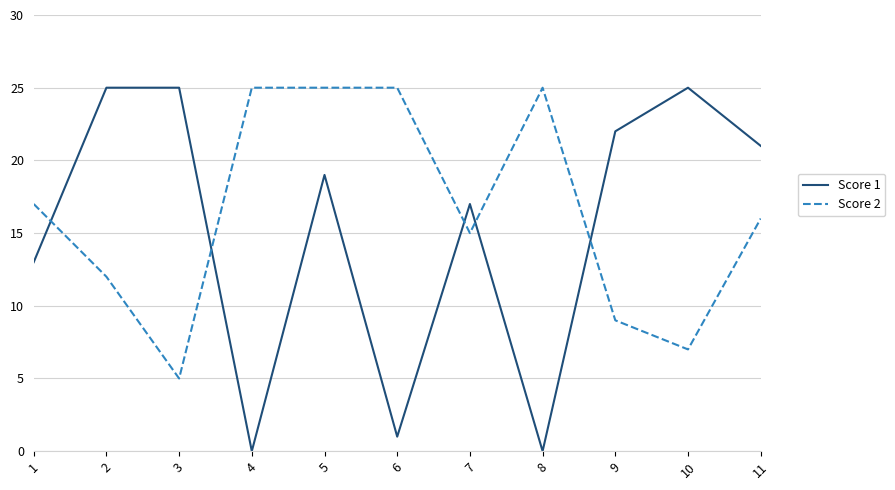

True or false: Score 2 has a value of 7 at 10.

True